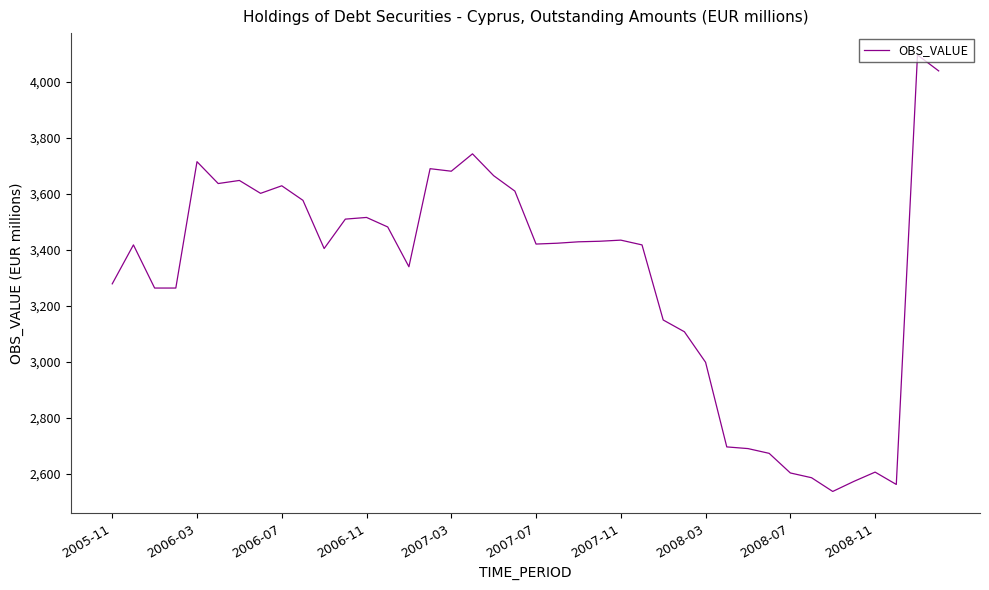

What is the minimum value shown in the chart?

2538